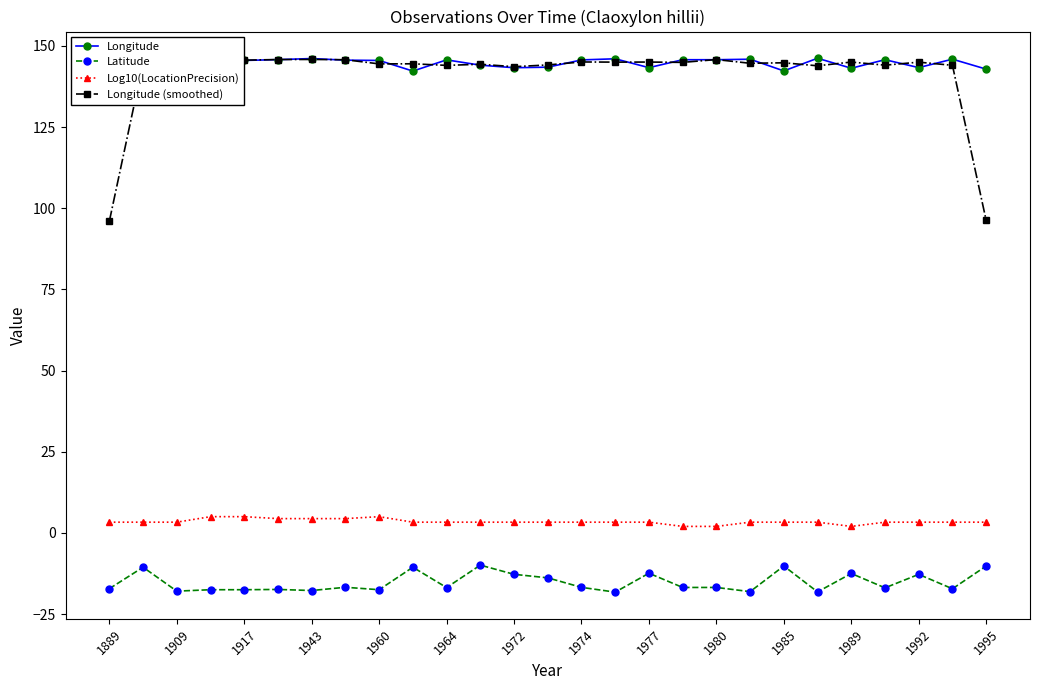

Reading right to left, transcribe all the data shown in this chart.

Longitude: 142.8	145.9	143.3	145.7	143.1	146.2	142.3	145.9	145.7	145.7	143.3	146.0	145.7	143.4	143.3	144.0	145.7	142.2	145.5	145.6	146.1	145.8	145.5	145.5	146.2	142.2	145.8
Latitude: -10.2	-17.2	-12.8	-16.9	-12.5	-18.2	-10.2	-18.1	-16.8	-16.8	-12.4	-18.2	-16.8	-13.8	-12.8	-9.9	-16.8	-10.6	-17.5	-16.7	-17.7	-17.4	-17.5	-17.5	-17.9	-10.6	-17.2
Log10(LocationPrecision): 3.3	3.3	3.3	3.3	2.0	3.3	3.3	3.3	2.0	2.0	3.3	3.3	3.3	3.3	3.3	3.3	3.3	3.3	5.0	4.4	4.4	4.4	5.0	5.0	3.3	3.3	3.3
Longitude (smoothed): 96.2	144.0	145.0	144.0	145.0	143.9	144.8	144.6	145.8	144.9	145.0	145.0	145.0	144.1	143.6	144.3	144.0	144.5	144.4	145.7	145.8	145.8	145.6	145.7	144.6	144.7	96.0